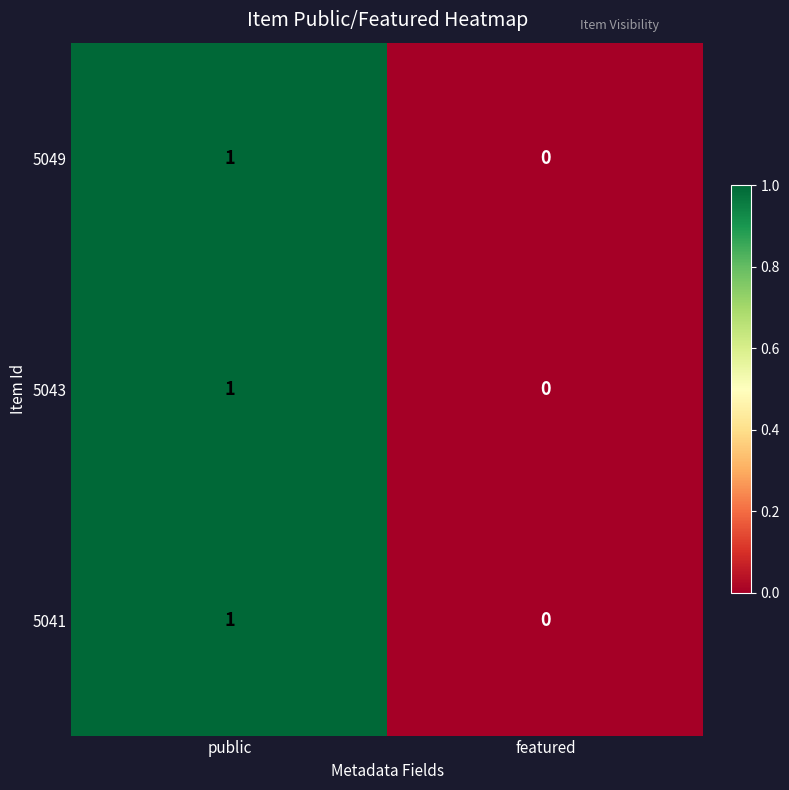

At which category is the sum across all series the highest?

public